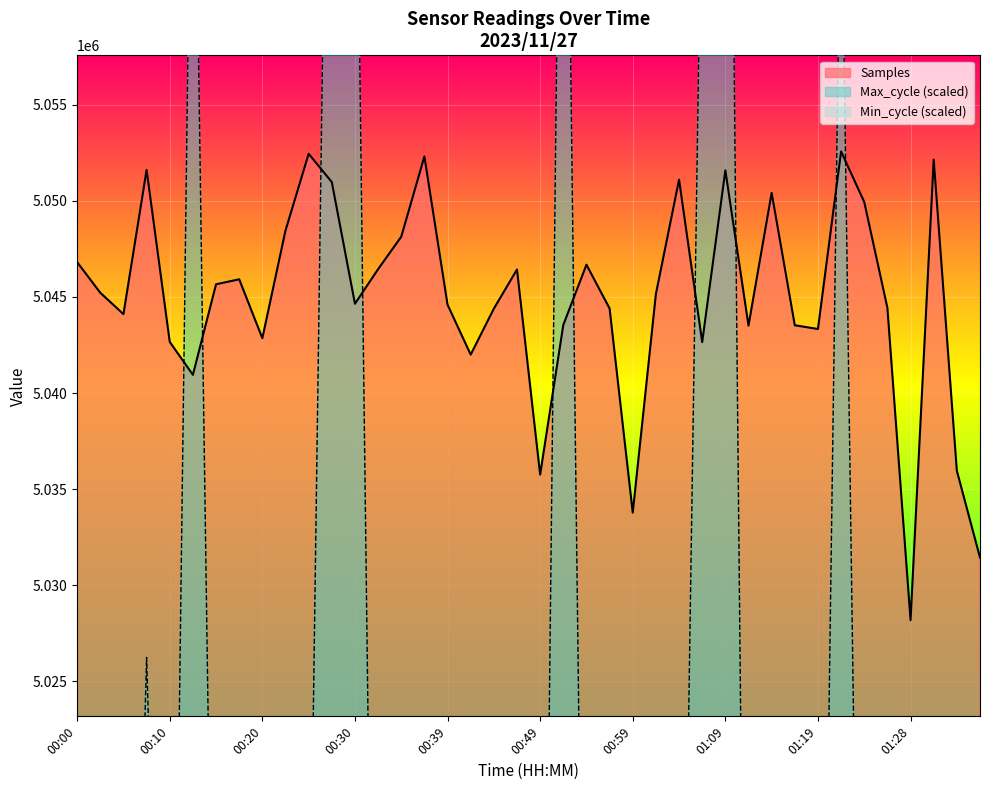

Which series has the largest total across all categories?

Samples